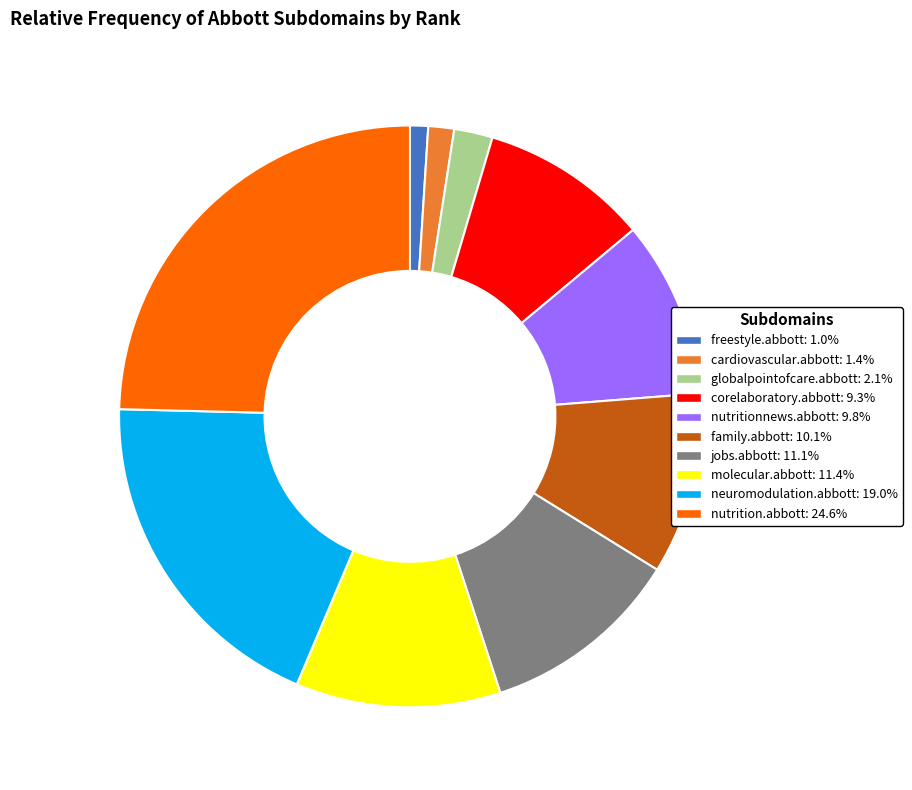

What is the ratio of the value at nutrition.abbott to the value at neuromodulation.abbott?

1.3